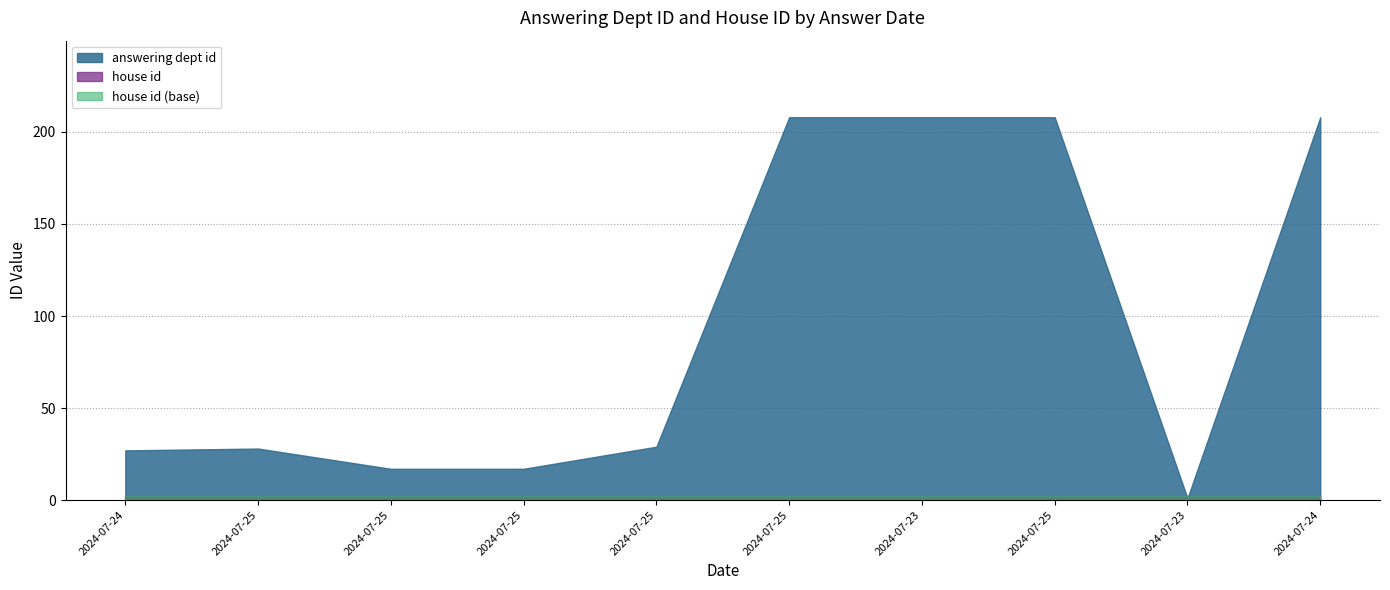

How many categories are shown in the chart?

10